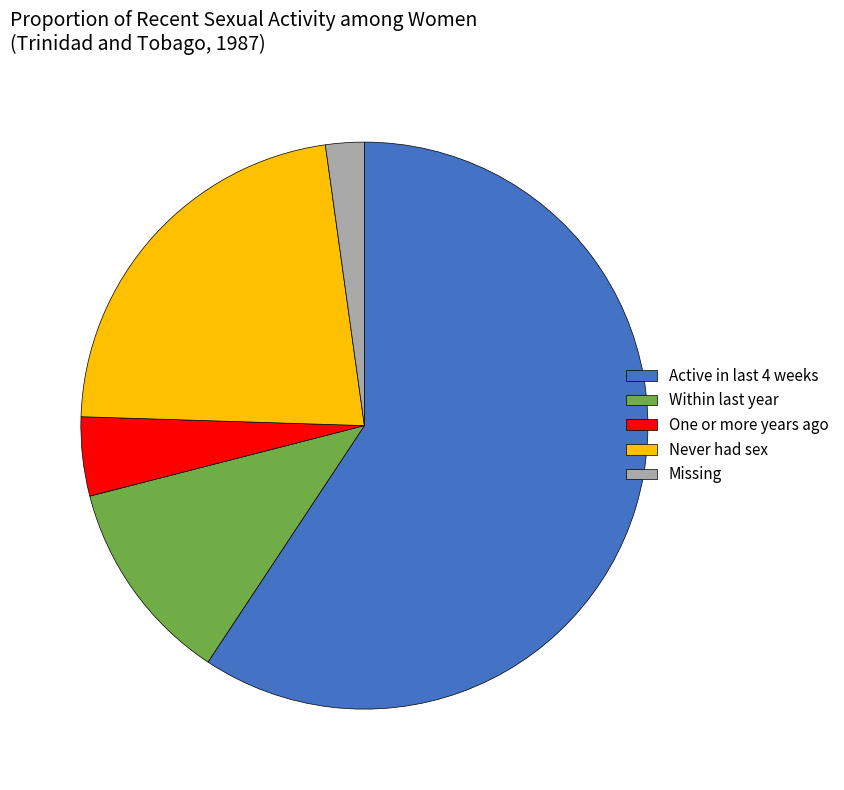

How many segments does this pie chart have?

5